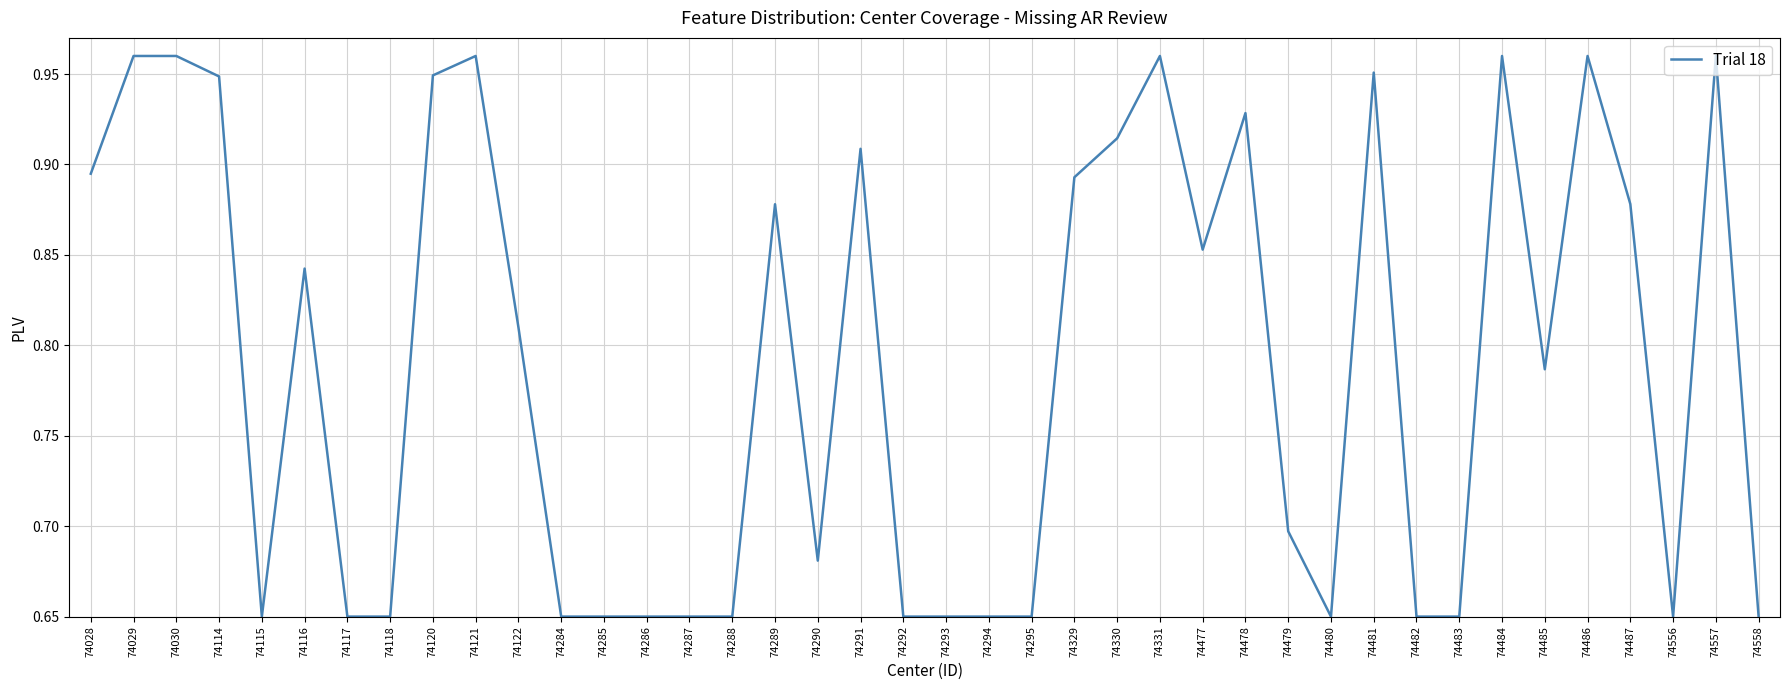

What is the difference between the maximum and minimum values?

0.3